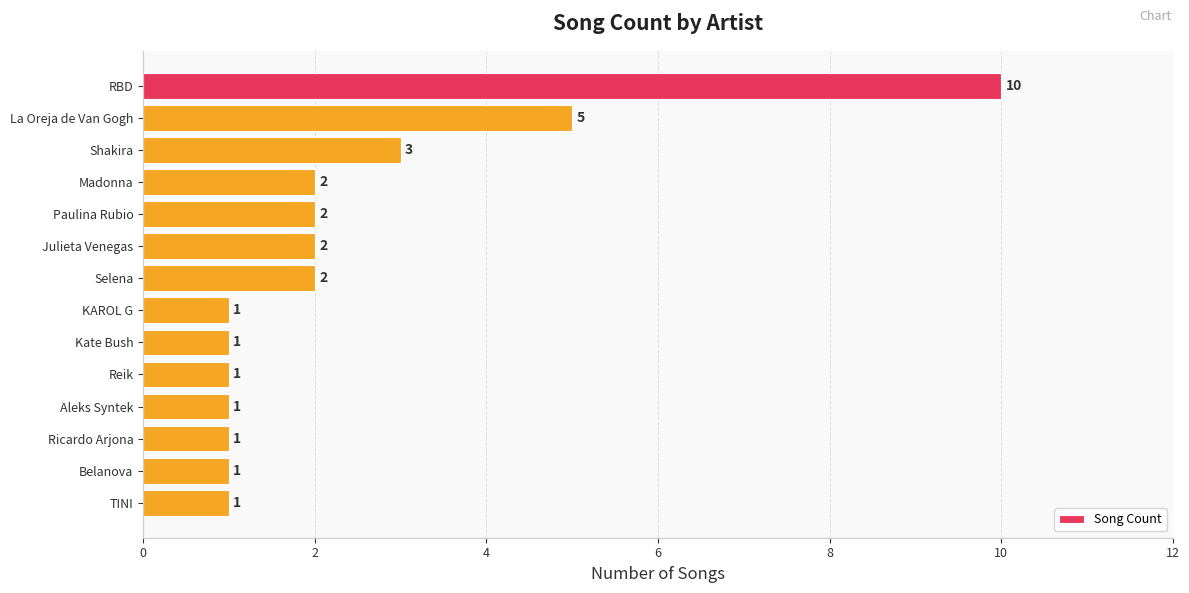

What is the sum of all values?

33